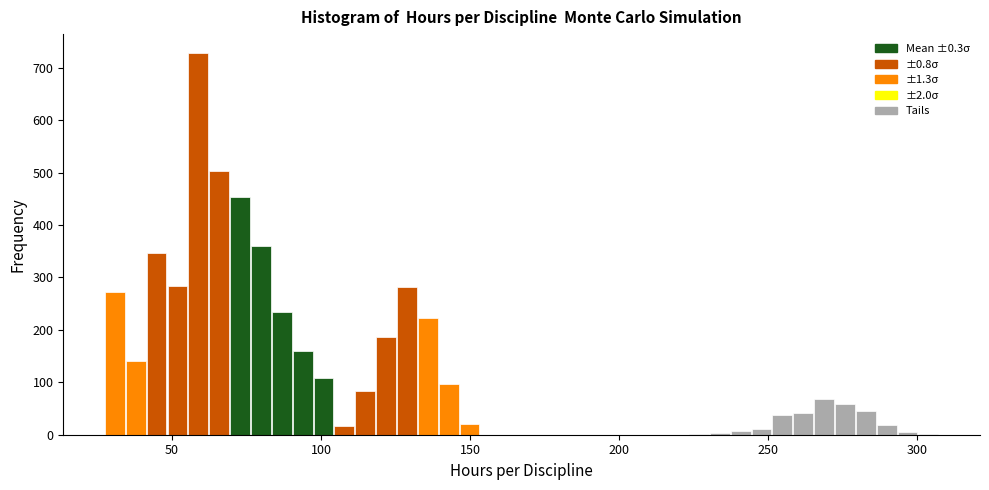

Read against the x-axis, roughly where is the centre of the tallest bar?

60